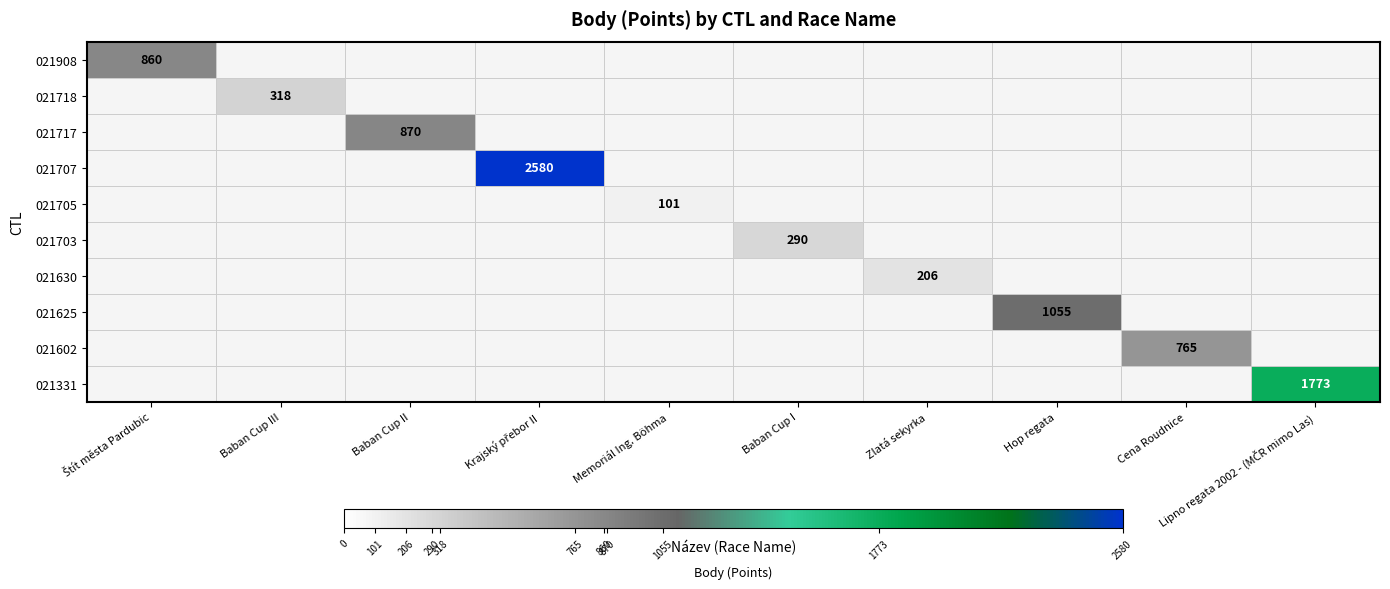

At which category does the chart reach its peak across all series?

Krajský přebor II